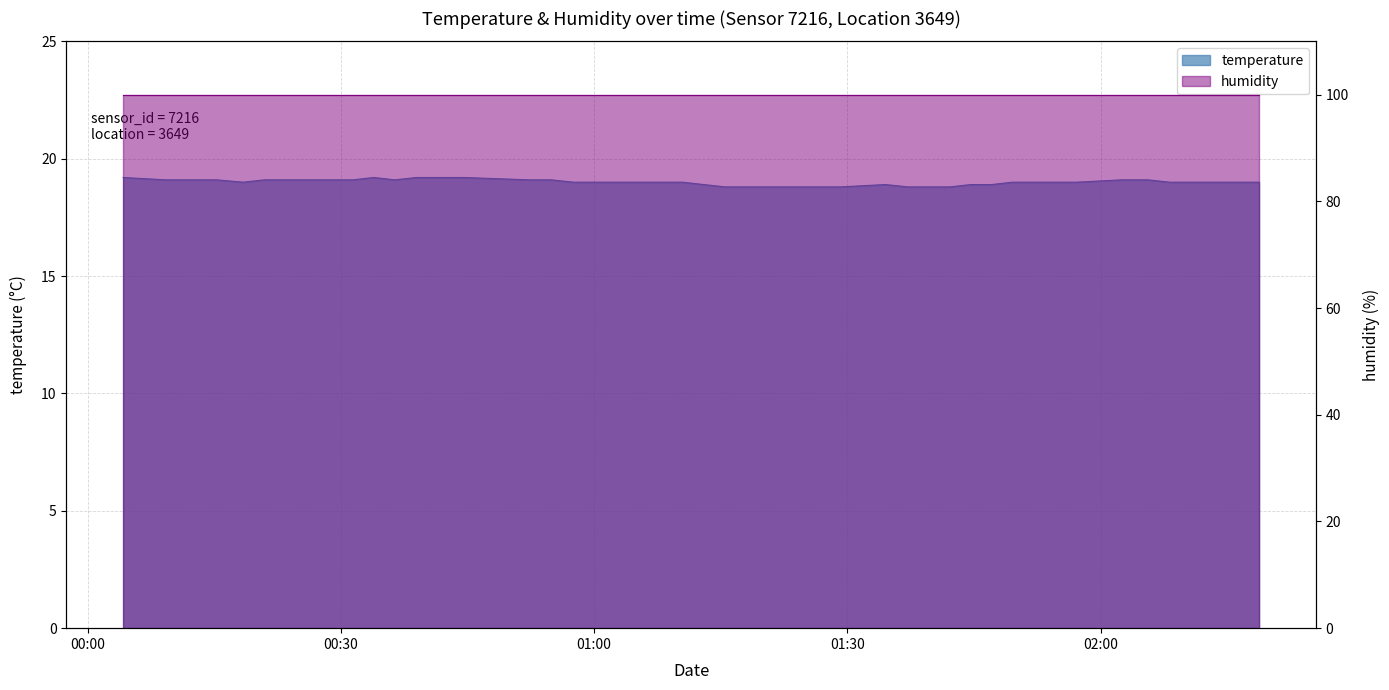

At which category does the chart reach its peak across all series?

00:00